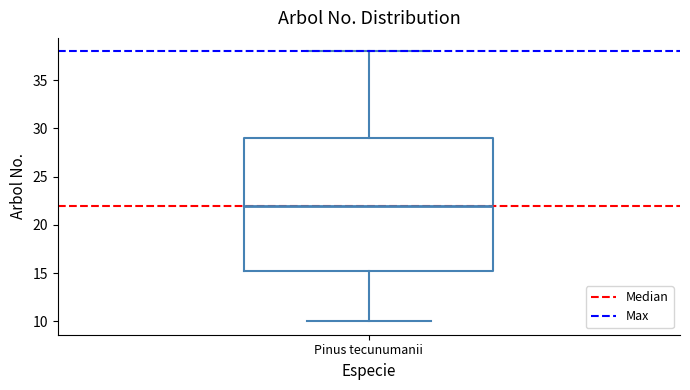

Read this box plot against the y-axis: the position of the median line, the range covered by the box, and the ends of both whiskers. The values are not printed on the chart, so give them approximately, as read against the axis.

median 22.0, box 15.5 to 29.0, whiskers 10.0 to 38.0